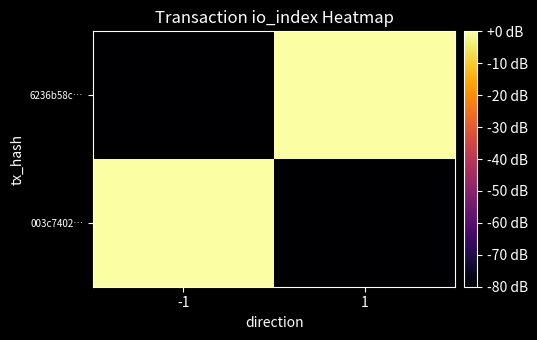

What is the difference between the highest and lowest values at -1?

120